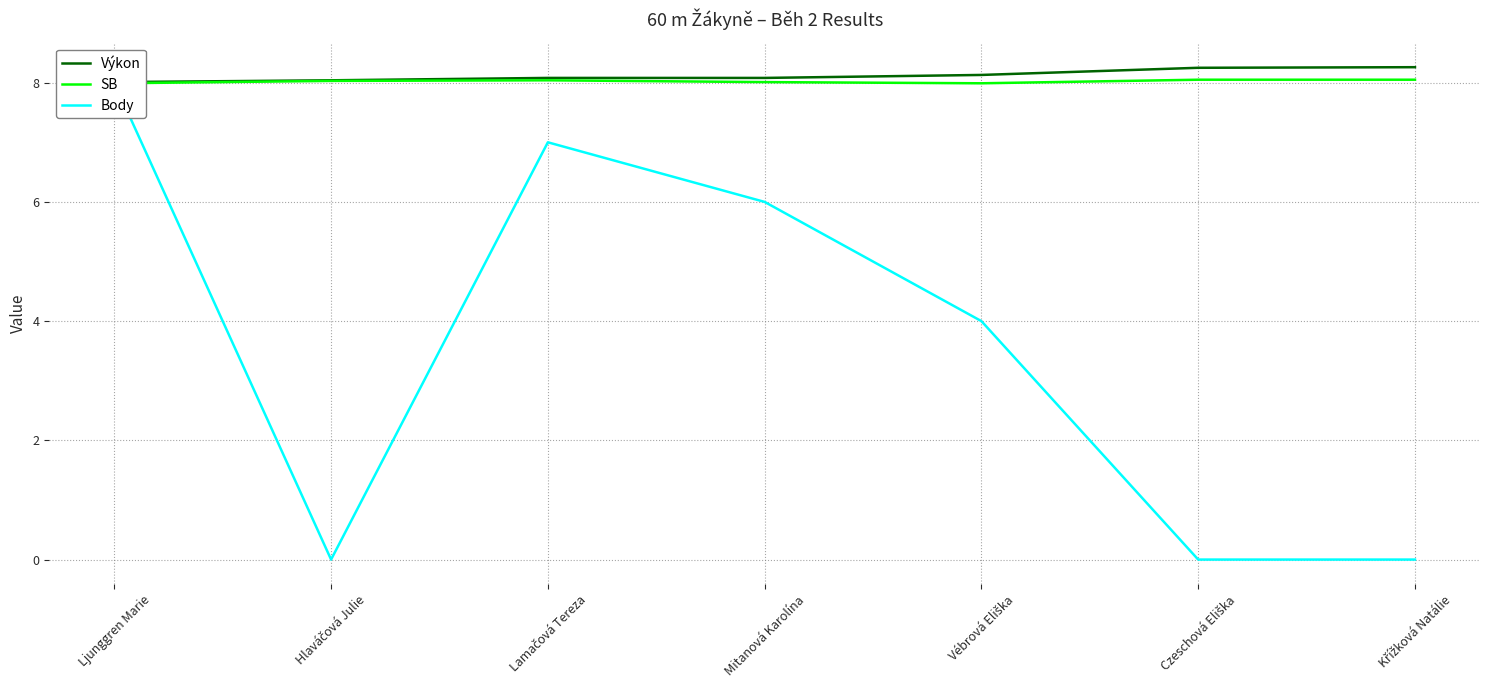

Which label corresponds to the smallest value in the chart?

Hlaváčová Julie